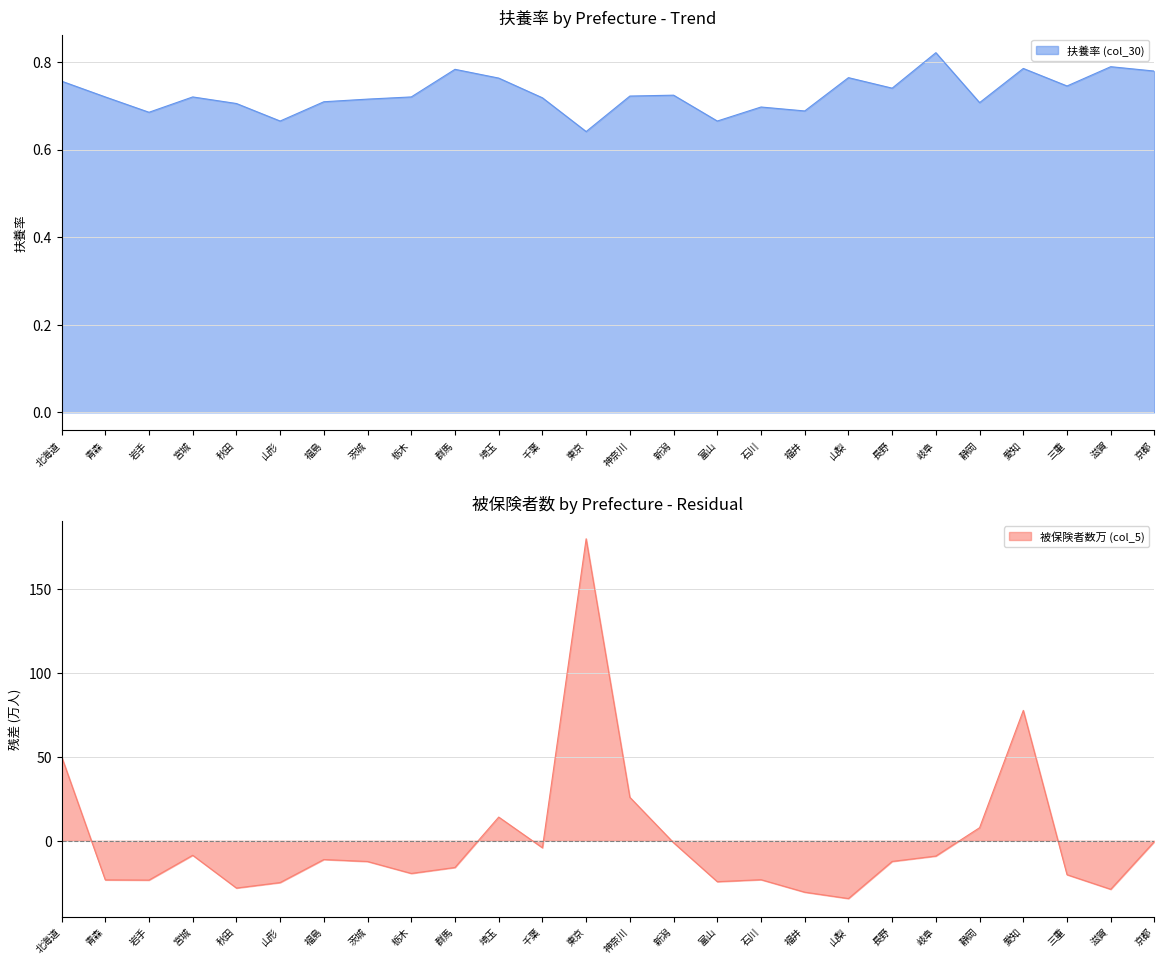

How many intersections are there between 扶養率 (col_30) and 被保険者数(万) (col_5)?

7